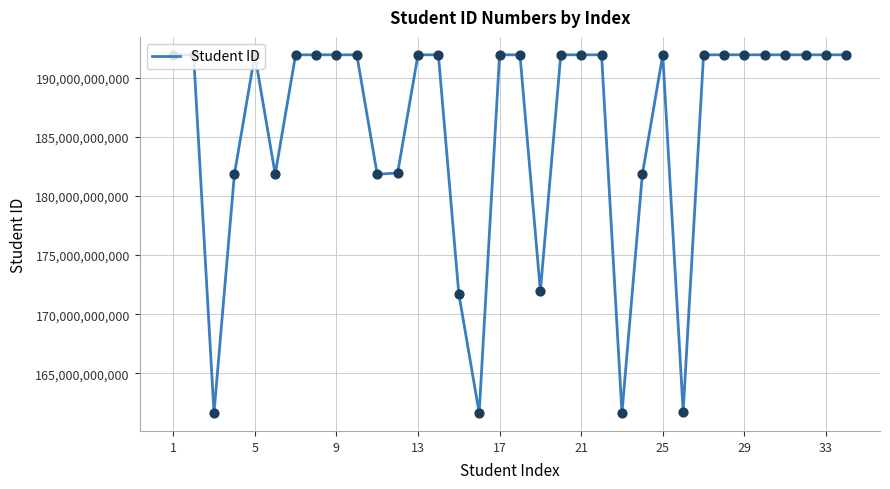

What is the greatest value displayed?

191937054243